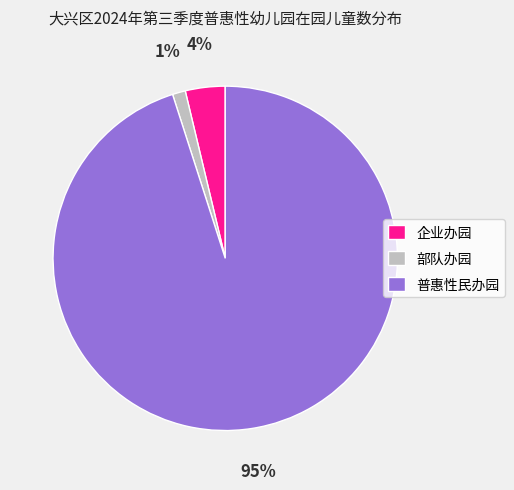

How many slices are in this pie chart?

3